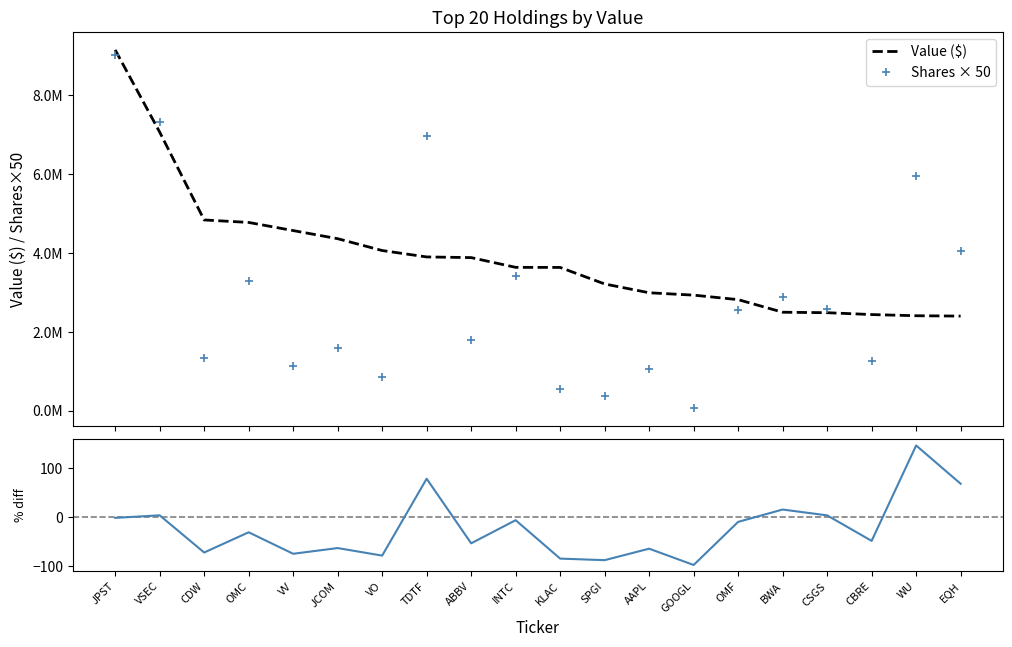

How many values in the Shares × 50 series exceed 2540150?

9